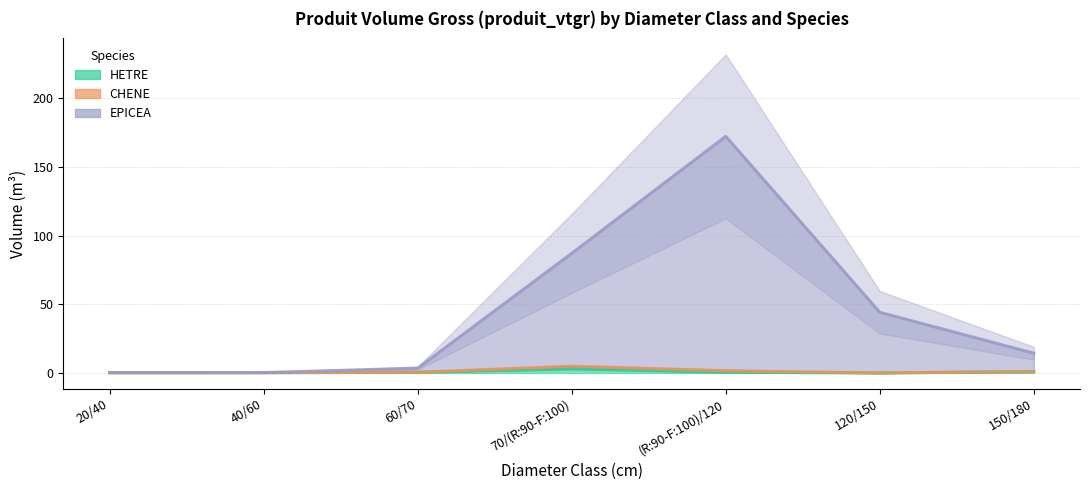

What is the label of the 1st point from the left?

20/40